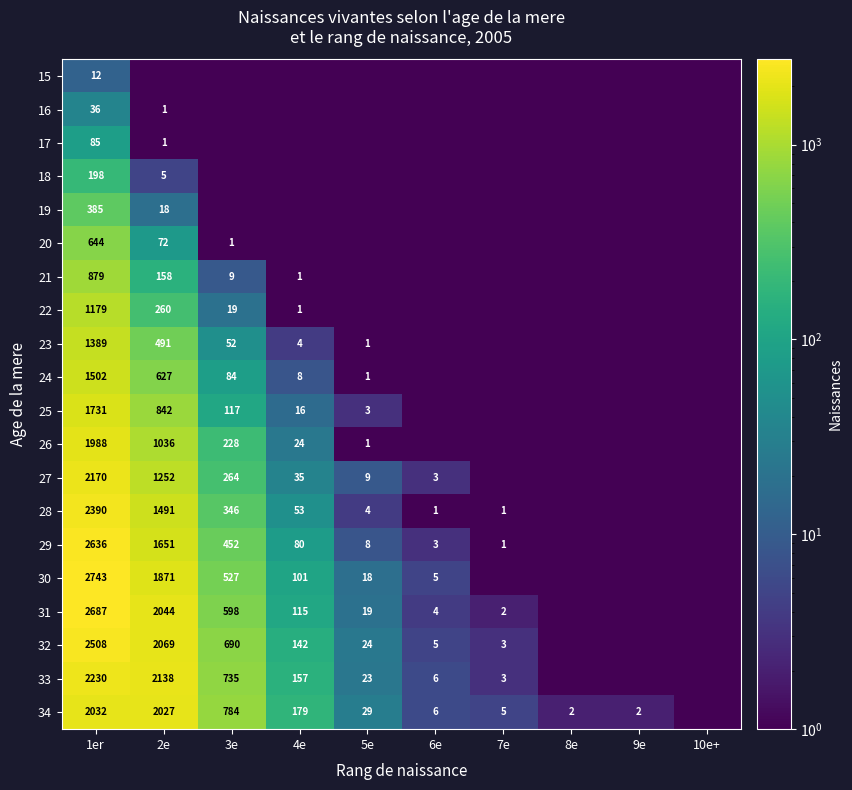

What is the greatest value displayed?

2743.0